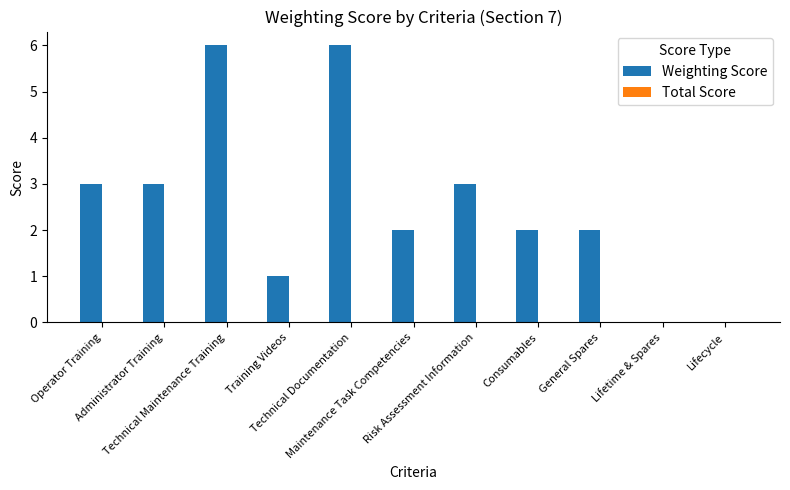

What is the maximum value shown in the chart?

6